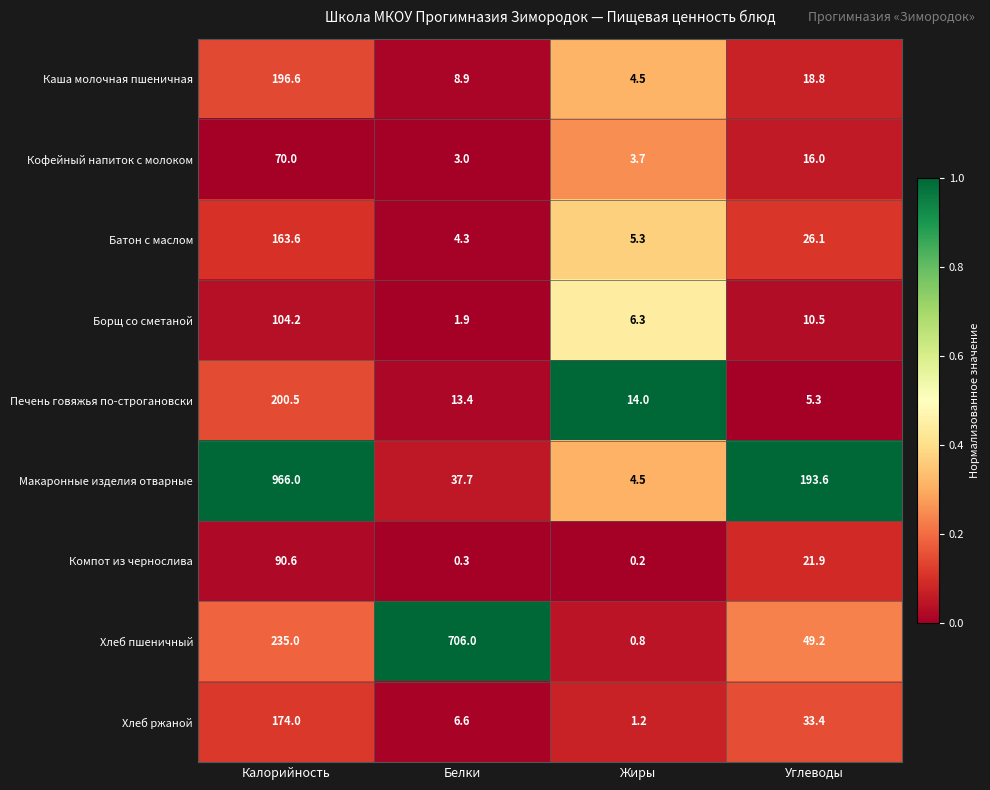

Between Белки and Углеводы, which series saw the biggest shift?

Хлеб пшеничный